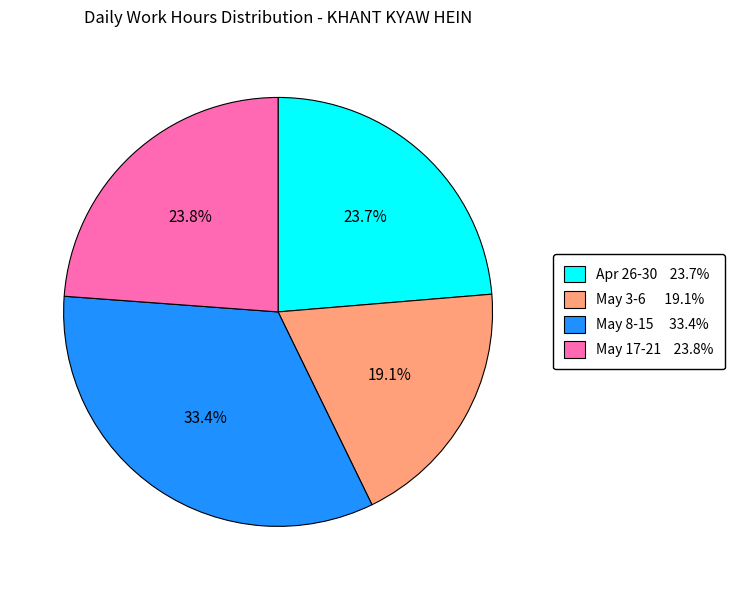

Is there any slice that represents more than half of the pie?

No